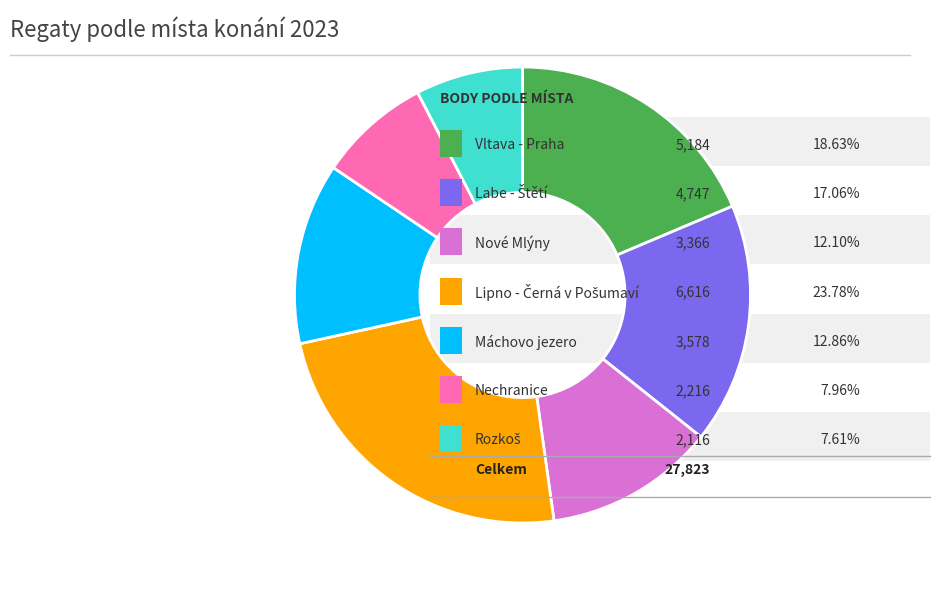

Does any single category account for the majority?

No